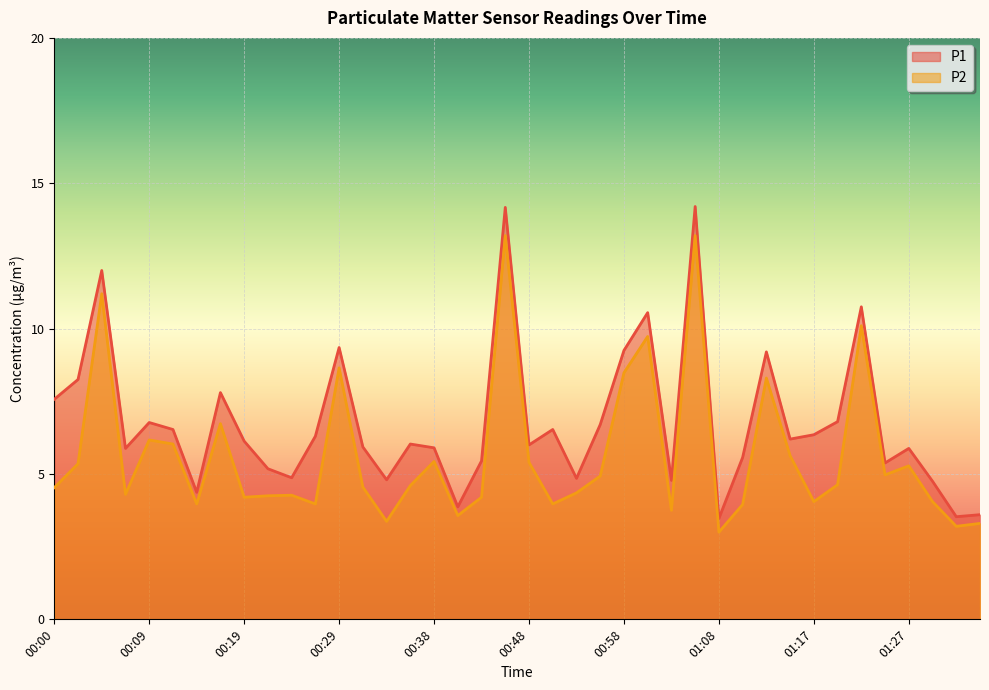

Reading left to right, transcribe all the data shown in this chart.

P1: 7.6	8.2	12.0	5.9	6.8	6.5	4.4	7.8	6.1	5.2	4.9	6.3	9.3	5.9	4.8	6.0	5.9	3.9	5.5	14.2	6.0	6.5	4.8	6.7	9.2	10.6	4.8	14.2	3.5	5.6	9.2	6.2	6.3	6.8	10.8	5.4	5.9	4.8	3.5	3.6
P2: 4.5	5.3	11.2	4.3	6.2	6.0	4.0	6.7	4.2	4.2	4.3	4.0	8.7	4.5	3.4	4.6	5.4	3.6	4.2	13.2	5.4	4.0	4.3	4.9	8.5	9.7	3.8	13.2	3.0	4.0	8.3	5.6	4.0	4.6	10.1	5.0	5.3	4.0	3.2	3.3